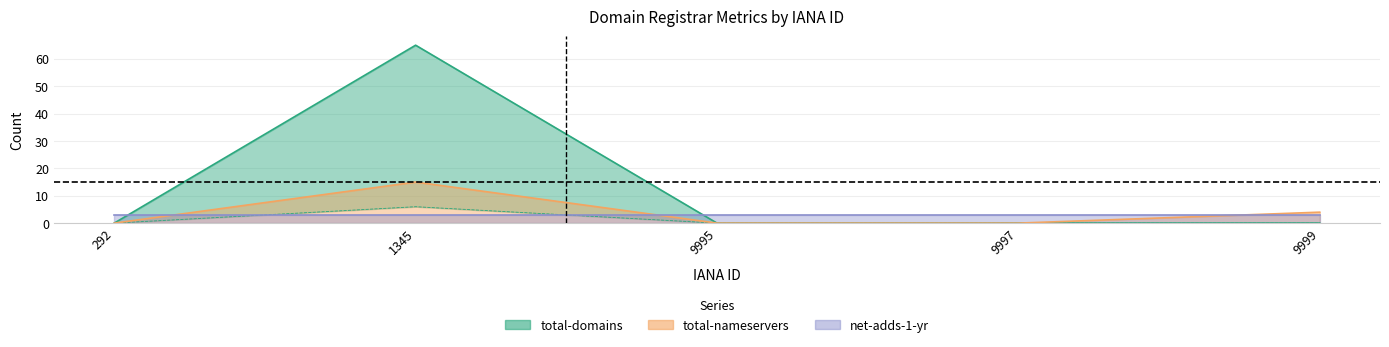

How many lines are shown in the chart?

3